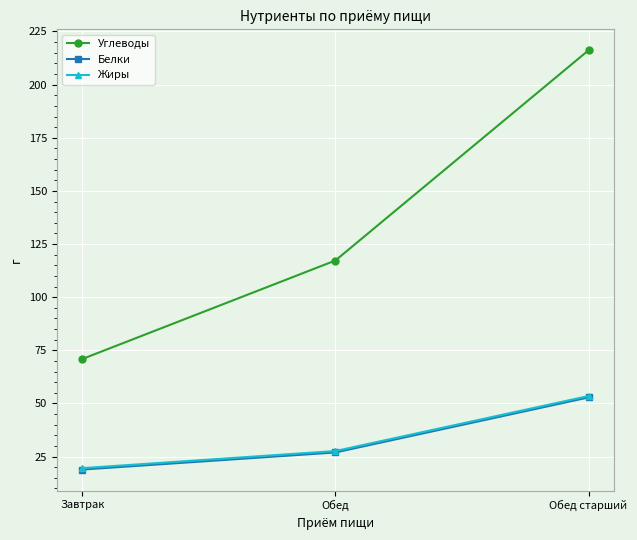

Reading right to left, list all the values displayed in this chart.

Углеводы: Обед старший=216.2	Обед=117.2	Завтрак=70.9
Белки: Обед старший=52.8	Обед=26.9	Завтрак=18.9
Жиры: Обед старший=53.5	Обед=27.6	Завтрак=19.6